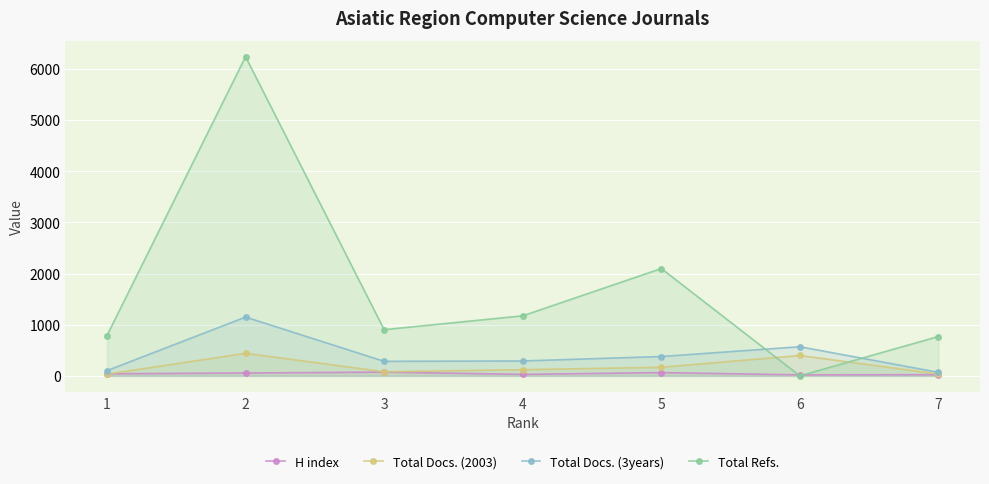

Rank the categories by Total Docs. (3years) value from lowest to highest.

7, 1, 3, 4, 5, 6, 2